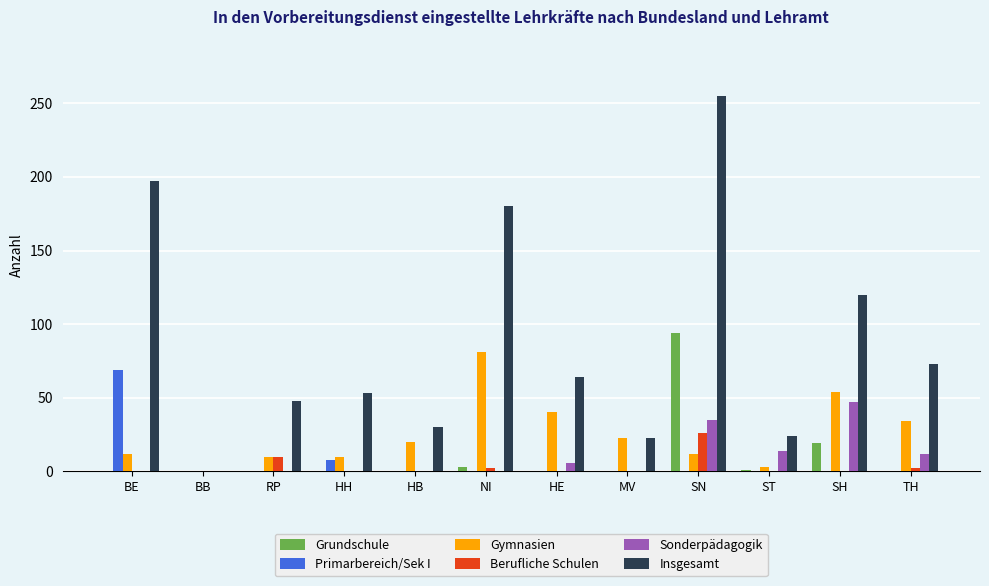

What is the sum of all Primarbereich/Sek I values?

77